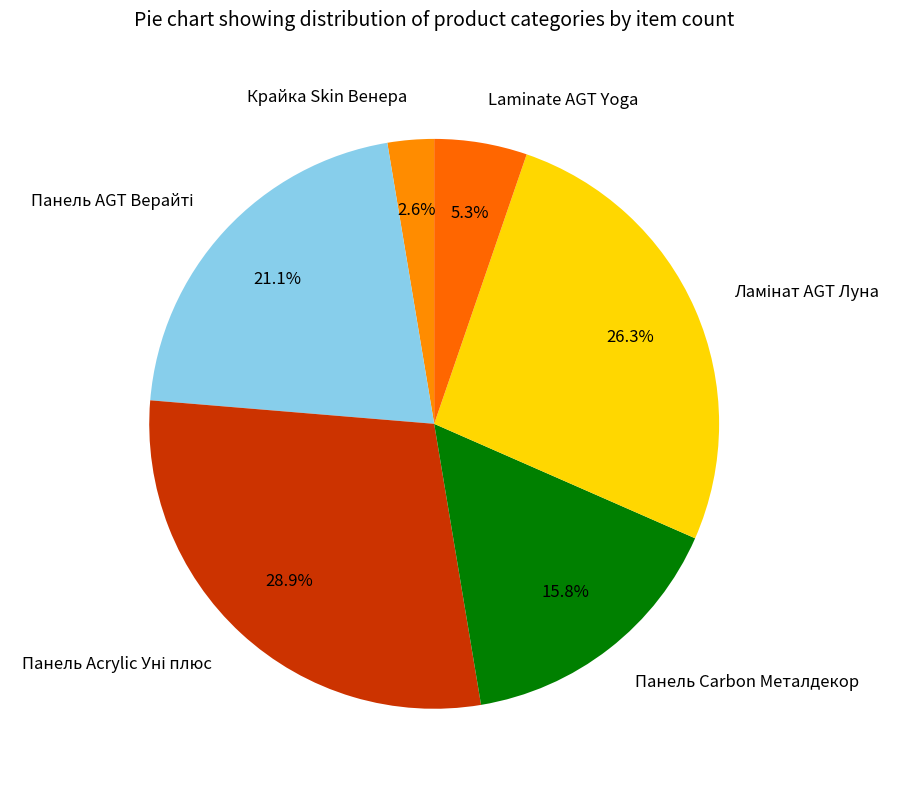

Between Панель Carbon Металдекор and Laminate AGT Yoga, which is larger?

Панель Carbon Металдекор